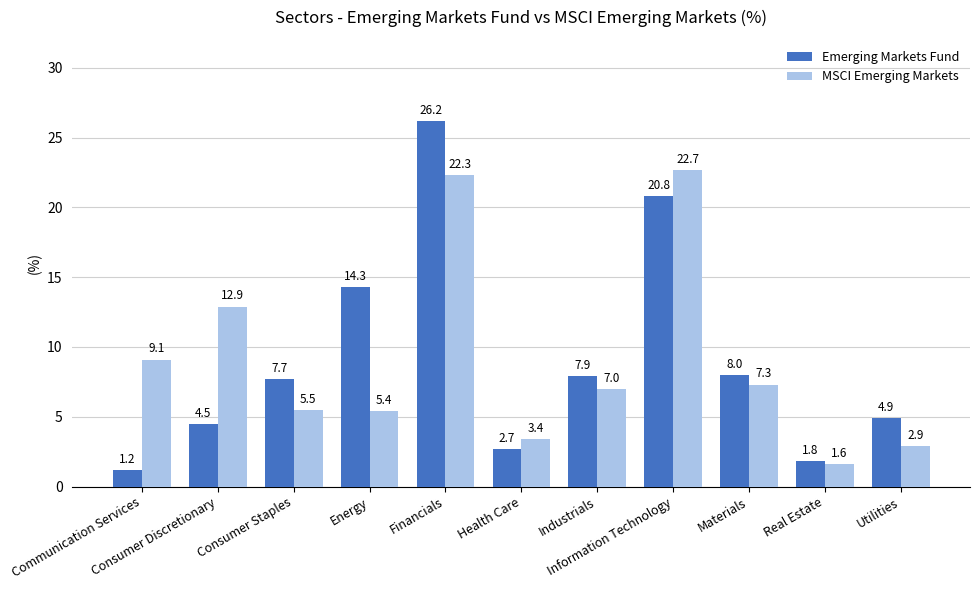

What is the maximum value shown in the chart?

26.2